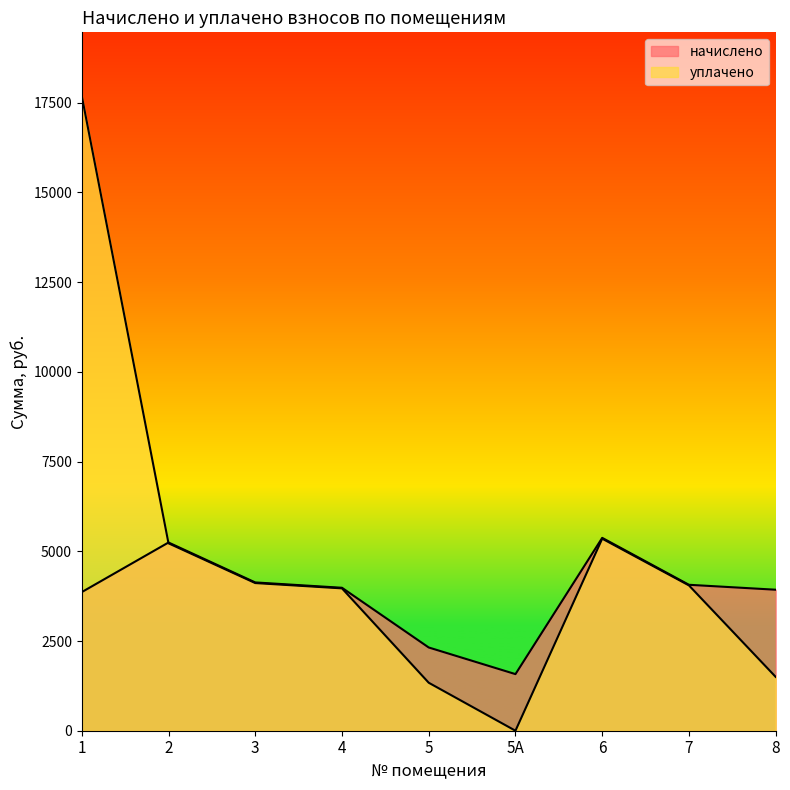

Which series has the largest total across all categories?

уплачено